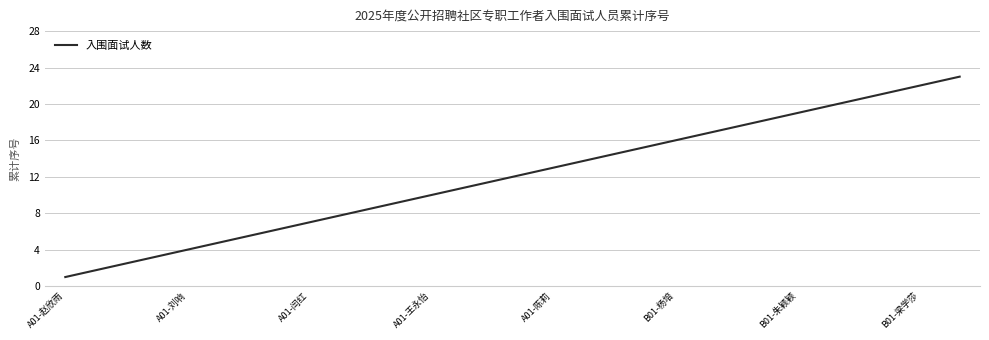

What is the difference between the maximum and minimum values?

22